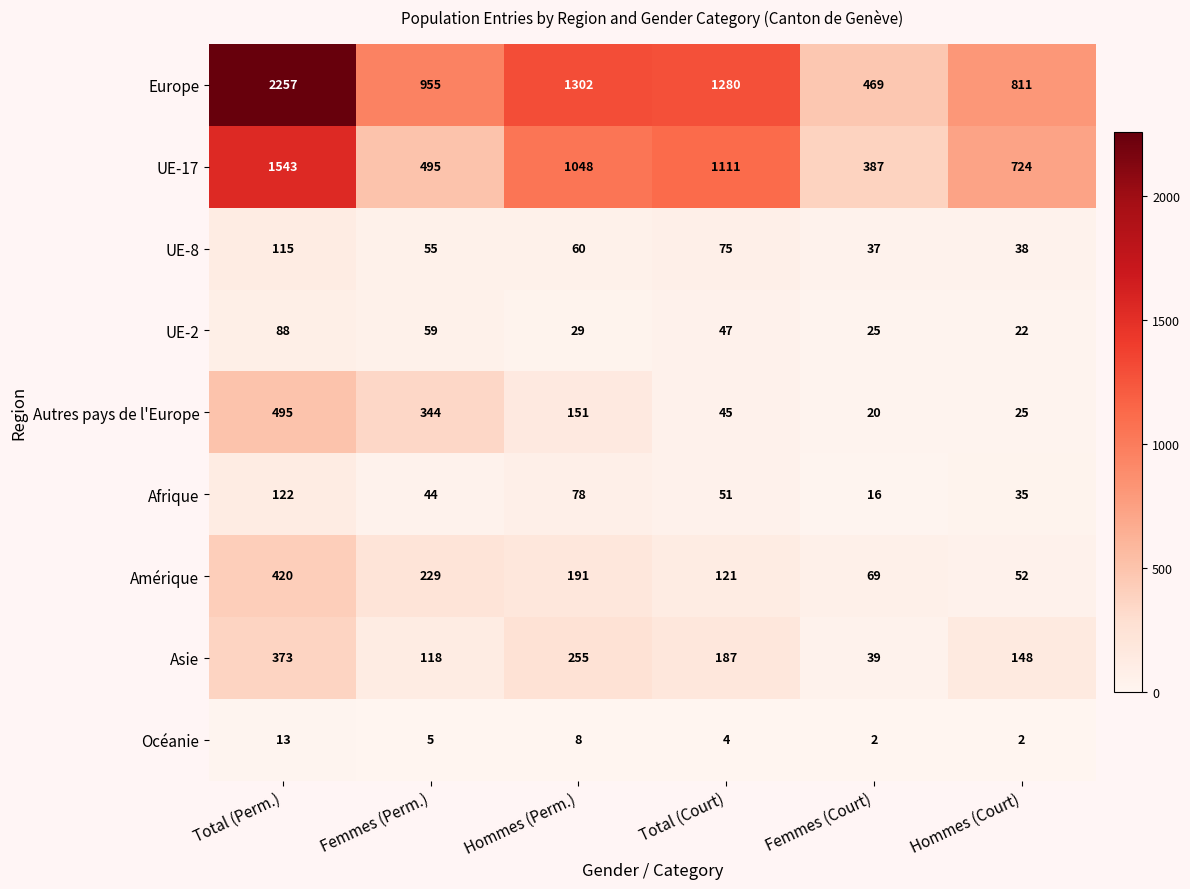

What is the average value of the Asie series?

187